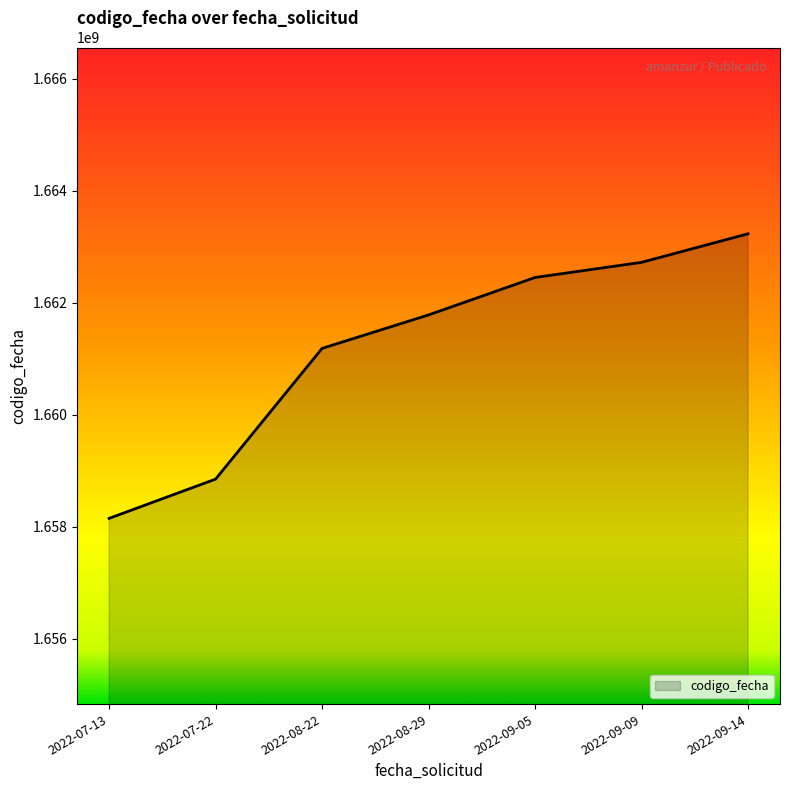

Does the chart display data point markers on the line(s)?

No